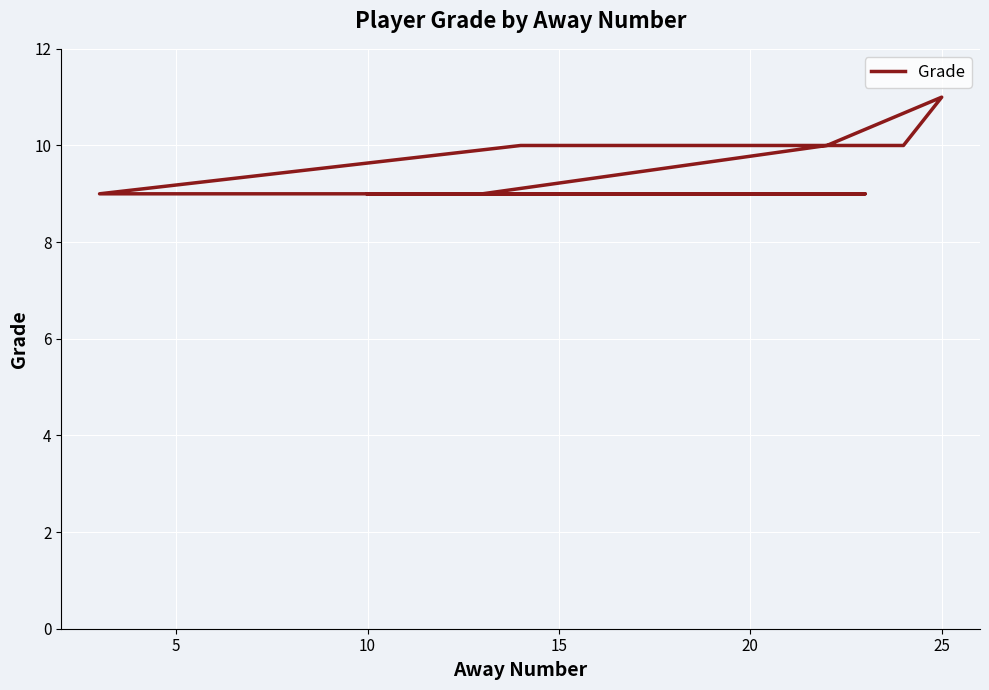

At which category does the data reach its first local peak?

25